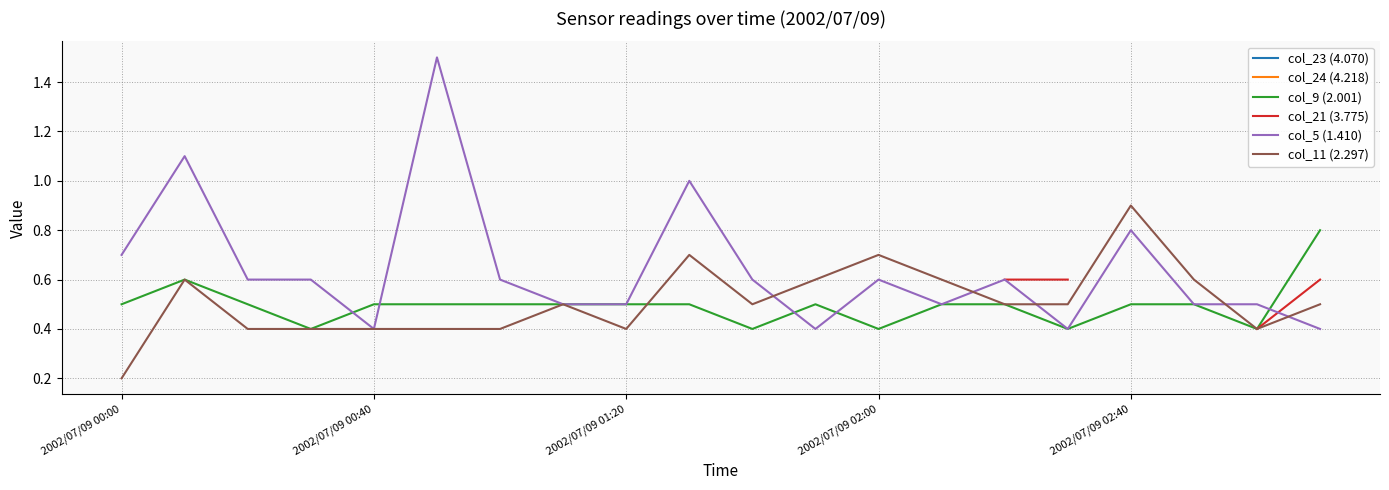

True or false: col_9 (2.001) and col_24 (4.218) cross at least once.

False